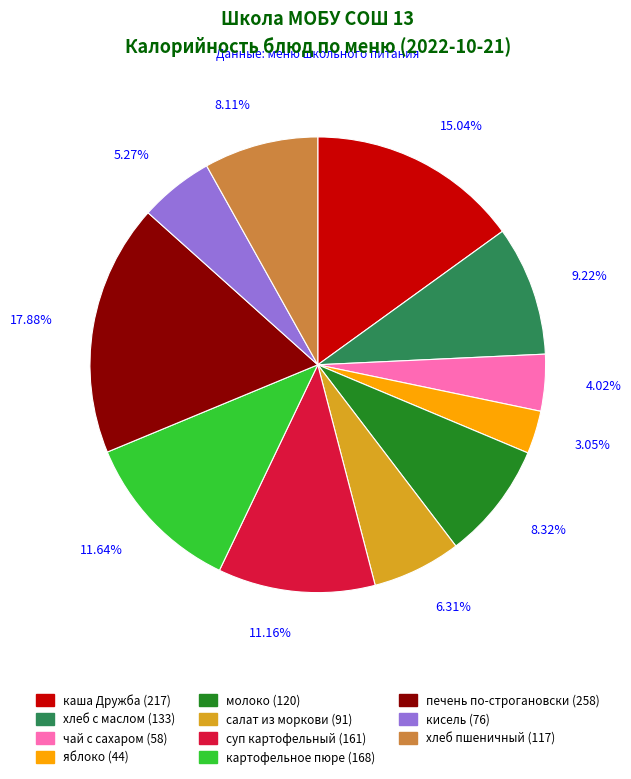

To the nearest percent, what is the difference between the кисель and яблоко slice percentages?

2%